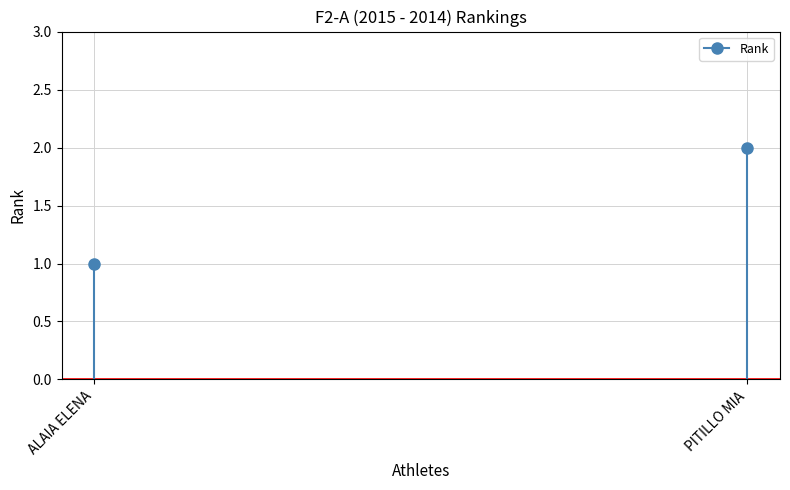

What is the smallest value displayed?

1